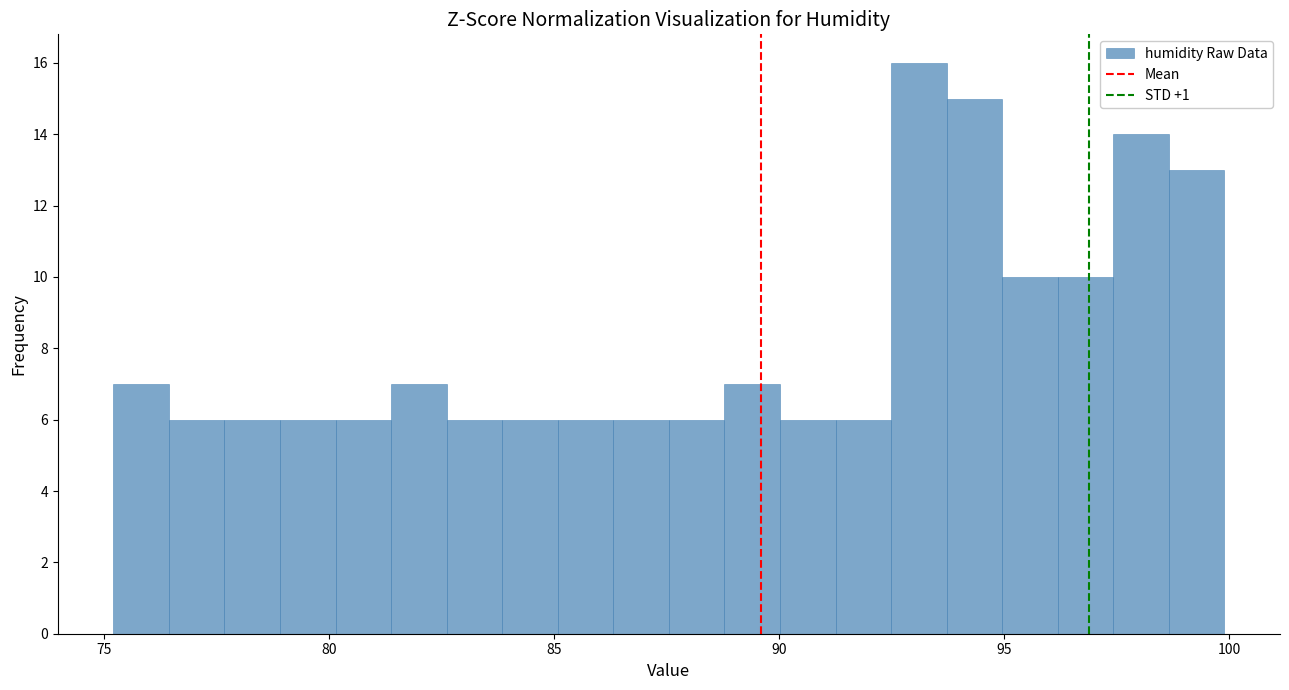

Read against the x-axis, roughly where is the centre of the tallest bar?

93.0